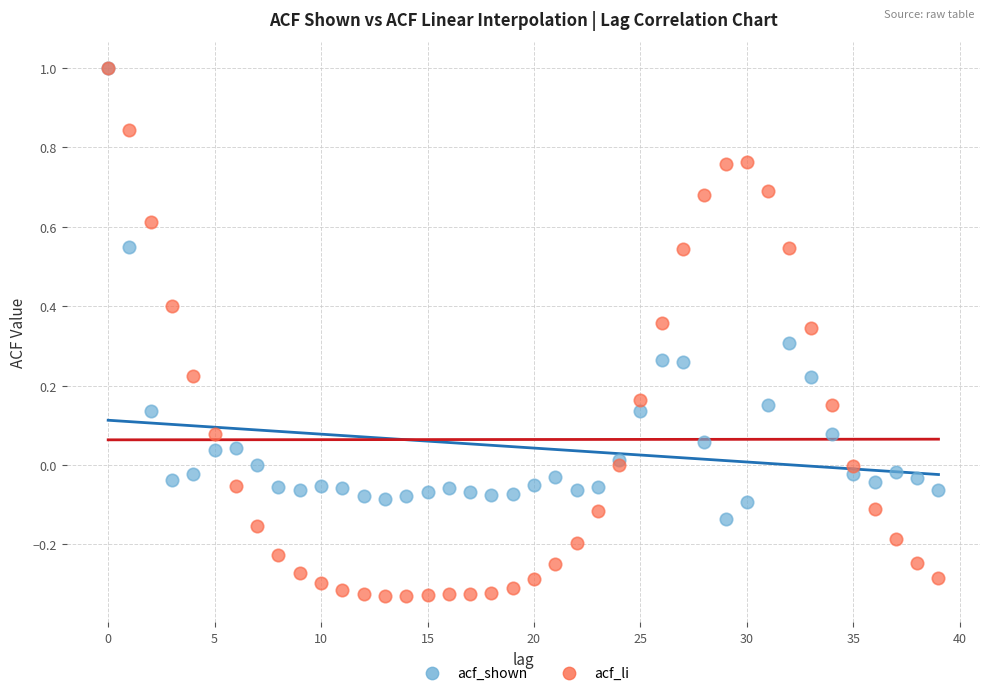

Which series has the largest Y range (max minus min)?

acf_li